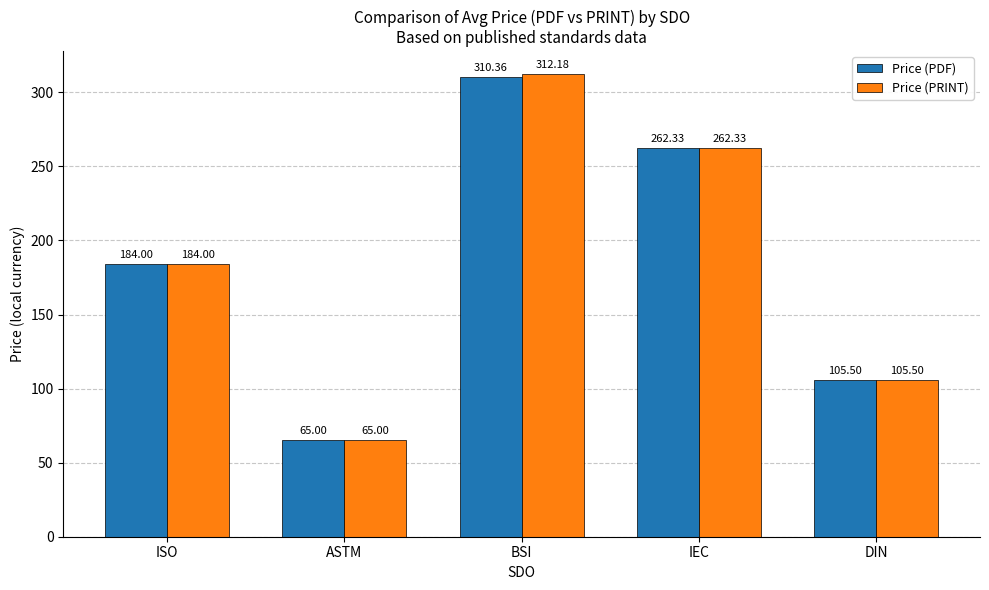

Is it true that Price (PRINT) equals 312.2 at BSI?

True